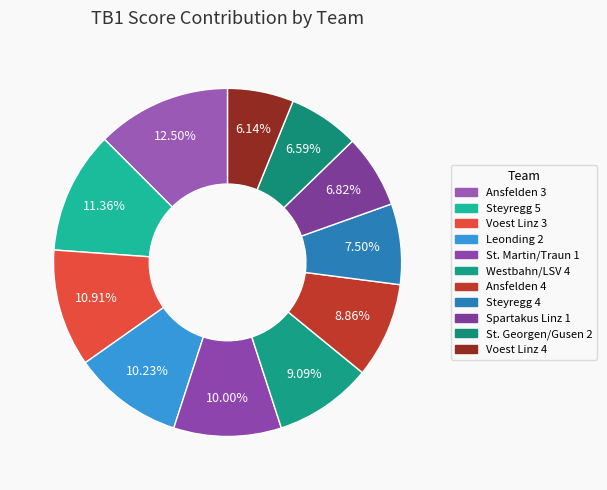

Does Spartakus Linz 1 account for over 50% of the chart?

No